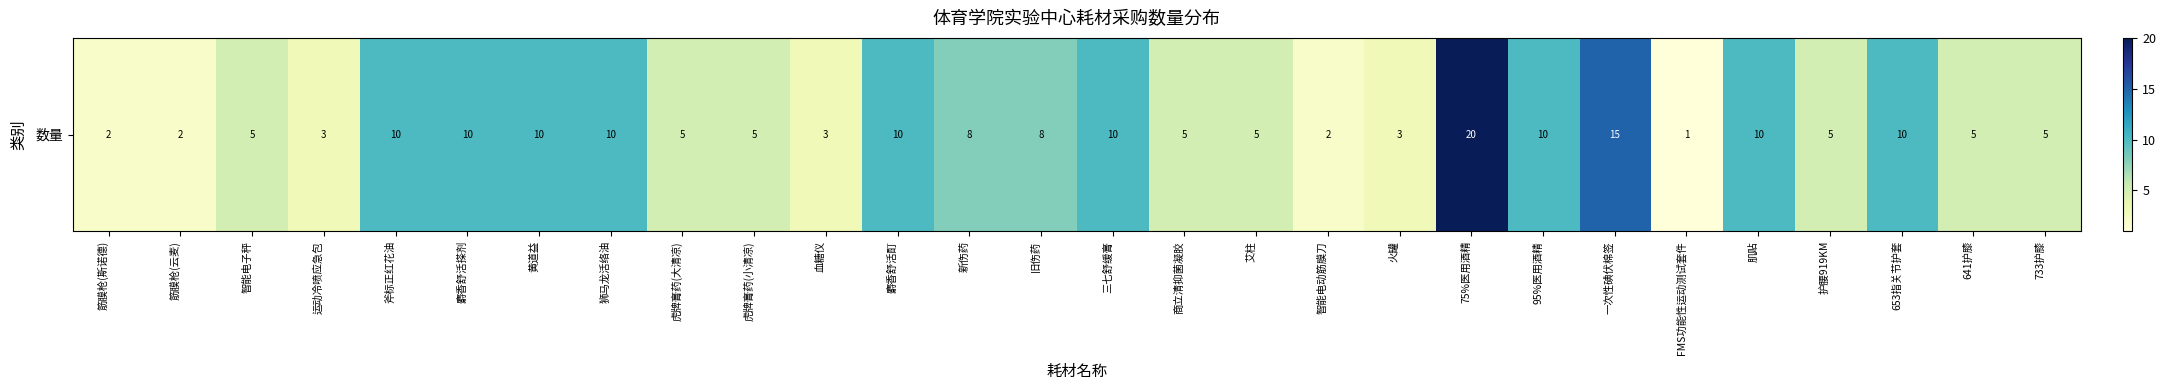

Is it true that the value at 智能电子秤 is 3?

False